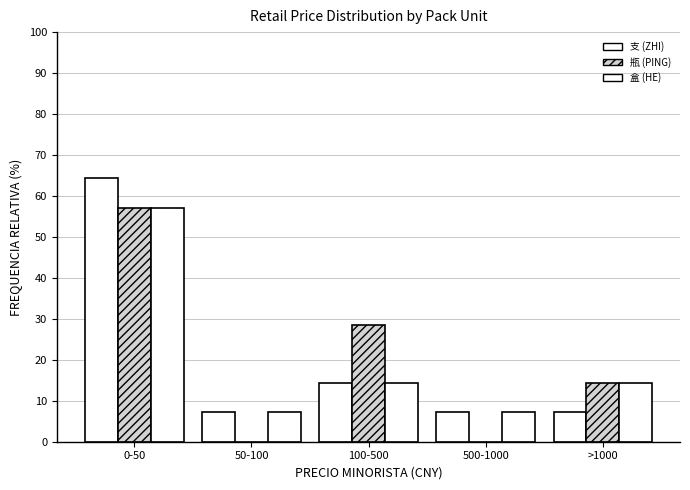

How many categories are shown in the chart?

5